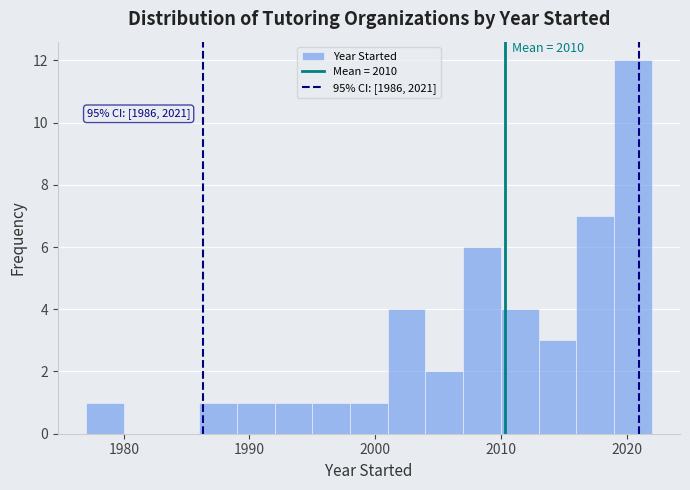

Read against the x-axis, roughly where is the centre of the tallest bar?

2021